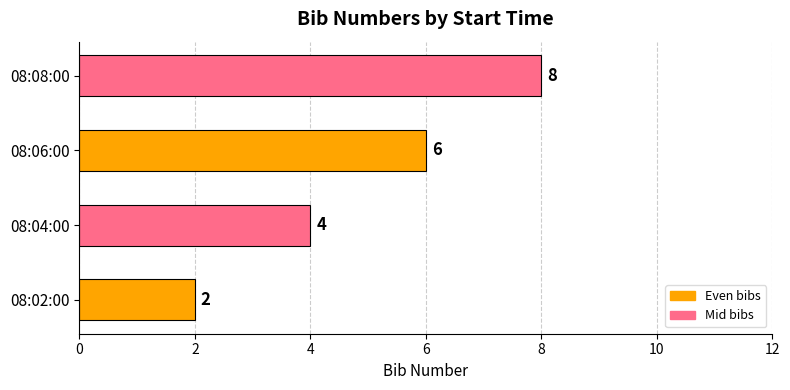

Is it true that the value at 08:04:00 is 1?

False